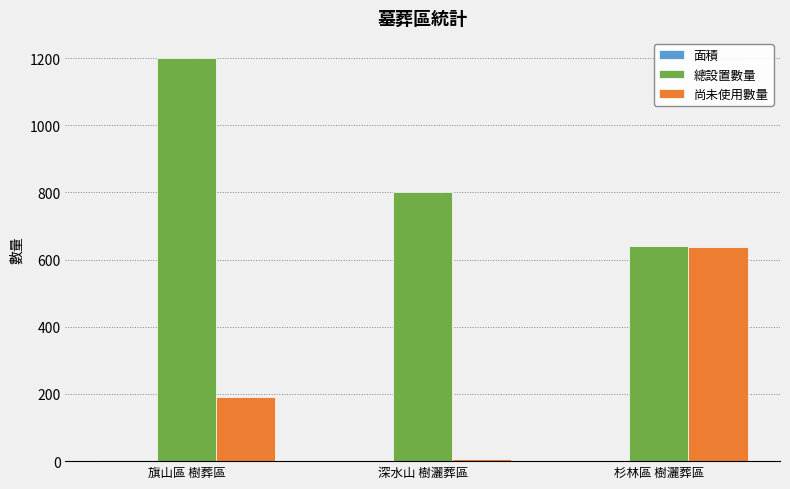

Read the 總設置數量 value at 深水山 樹灑葬區.

800.0